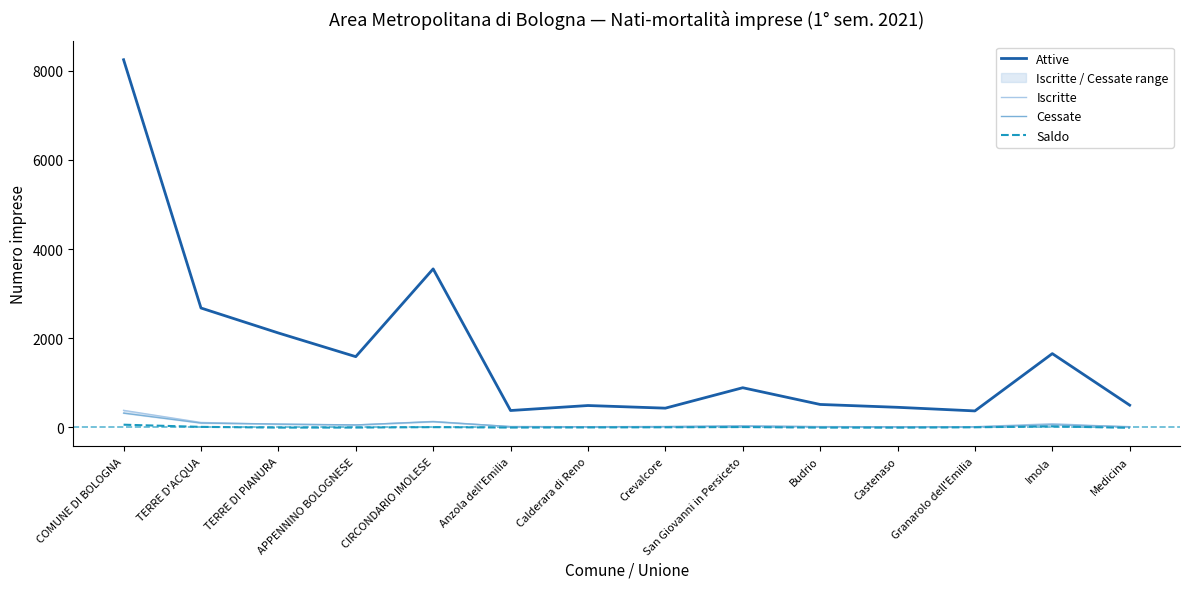

At which label does Iscritte reach its peak?

COMUNE DI BOLOGNA